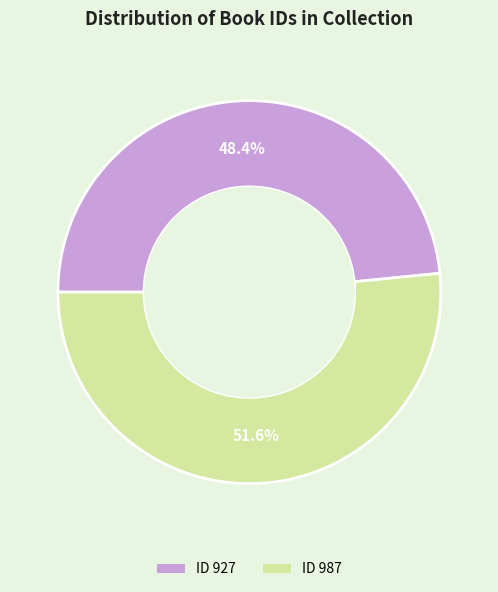

Does any single category account for the majority?

Yes